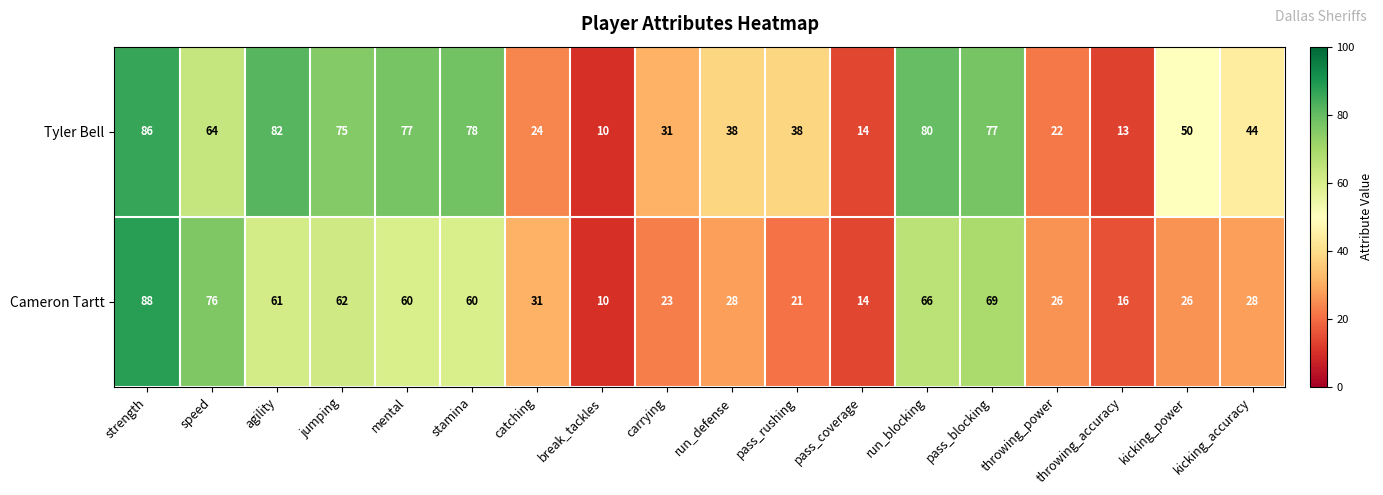

What value does the Tyler Bell series have at stamina, to the nearest 5?

80